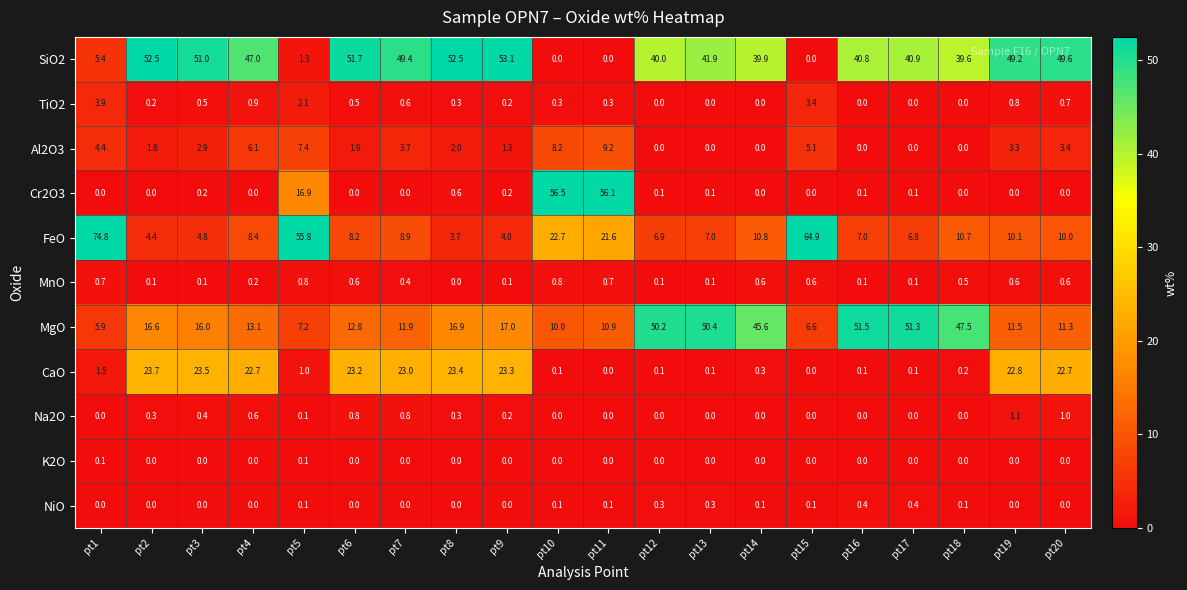

The value of Cr2O3 at pt1 is 0.0. True or false?

True